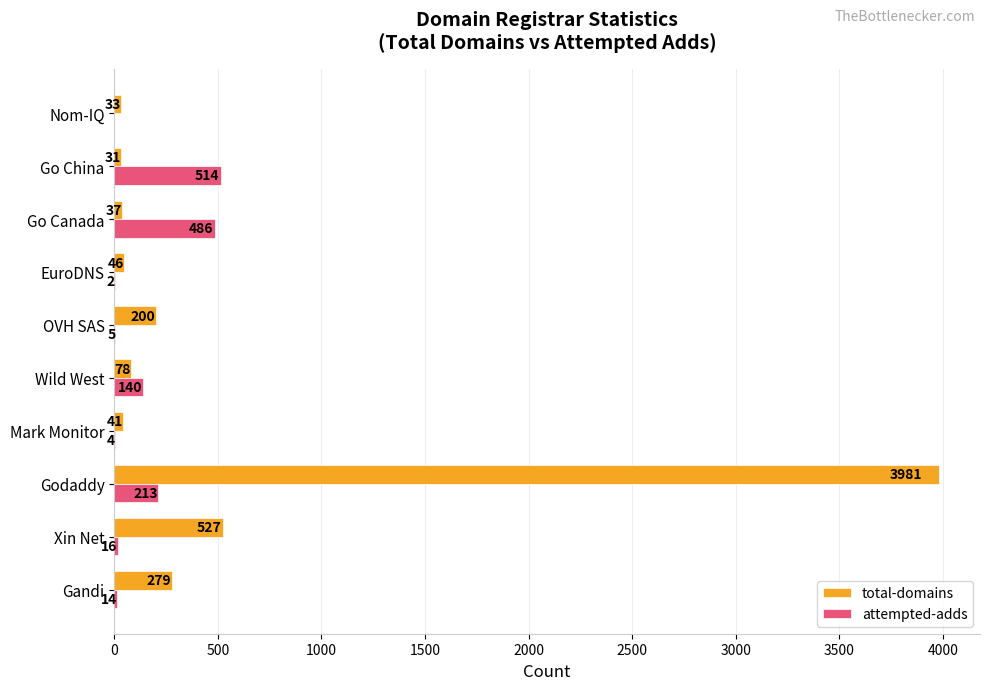

True or false: attempted-adds has a value of -272 at Nom-IQ.

False